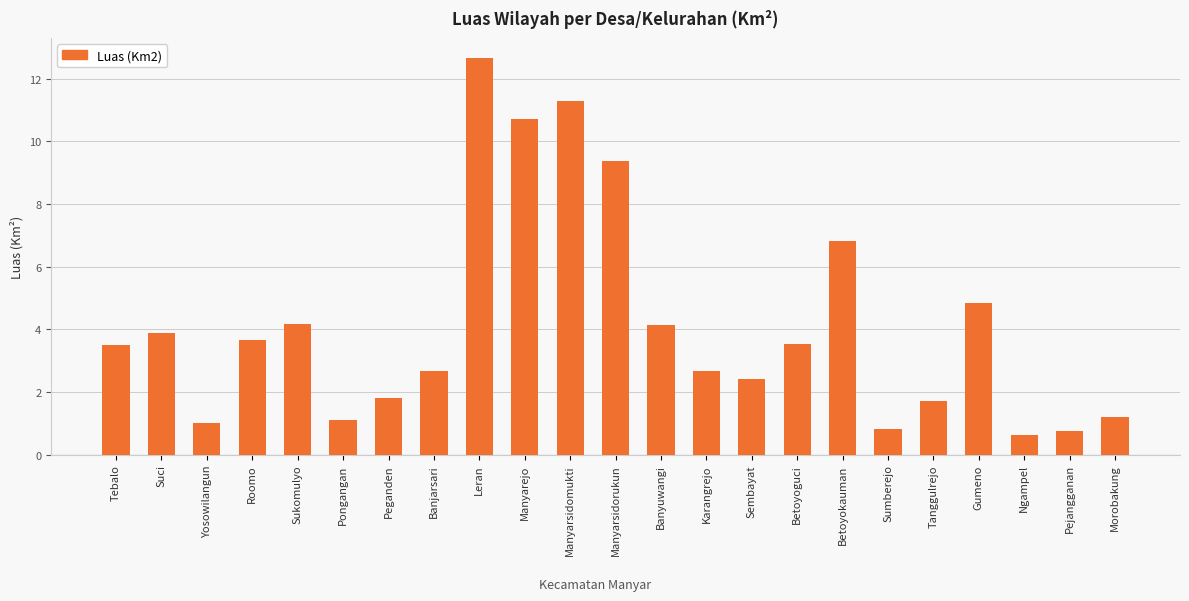

The value at Morobakung is 1.2. True or false?

True